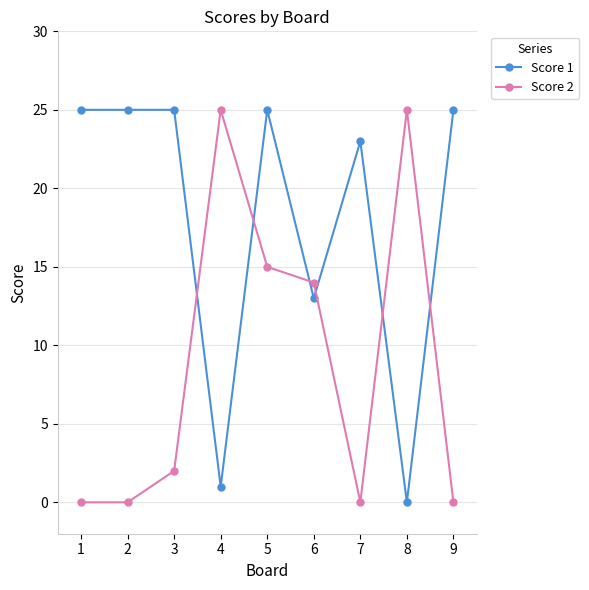

At 5, list the series in order from largest to smallest.

Score 1, Score 2